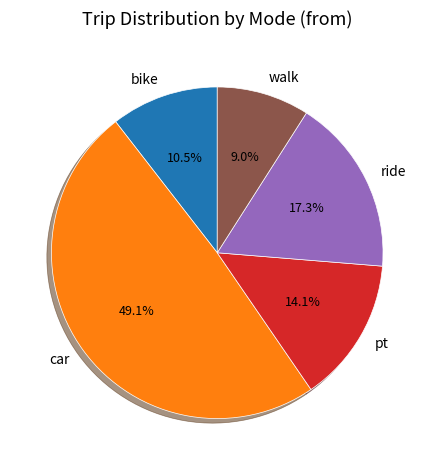

Approximately how many times larger is the value at pt compared to bike?

1.3